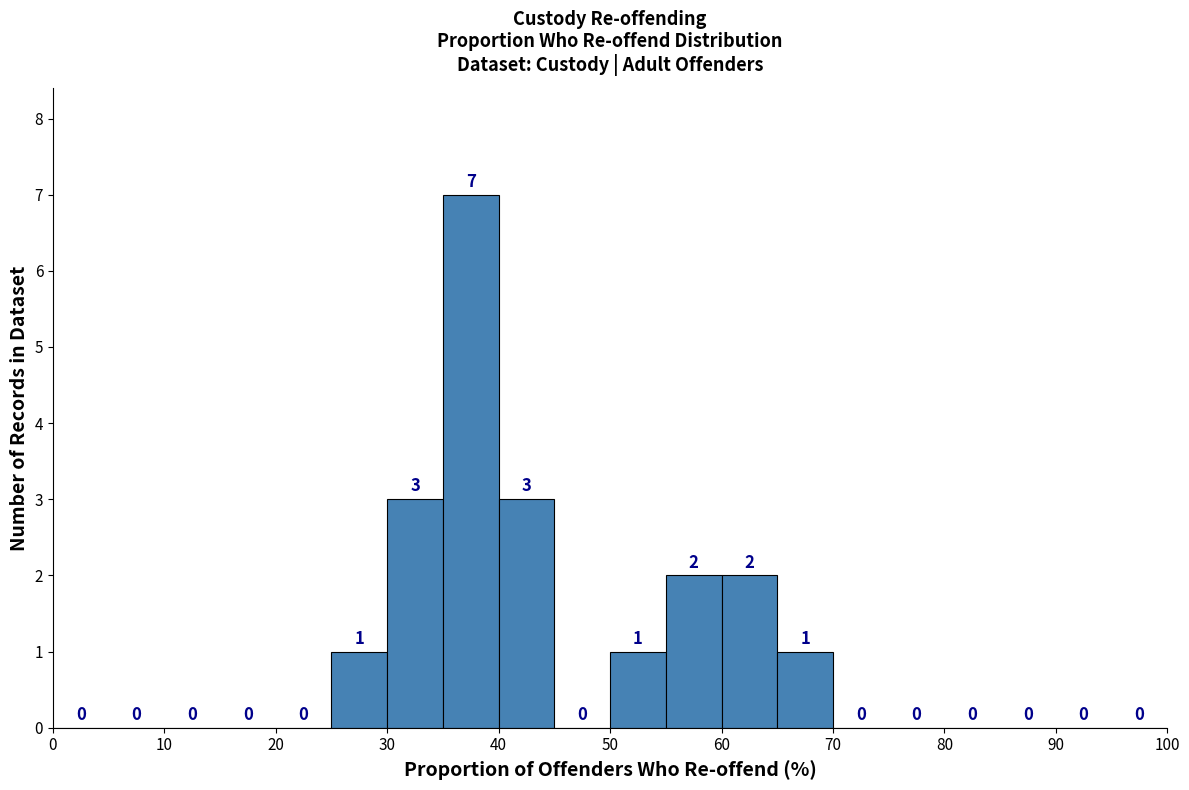

Reading left to right, list every bar in this chart as the range it spans on the x-axis followed by its height.

0 to 5: 0
5 to 10: 0
10 to 15: 0
15 to 20: 0
20 to 25: 0
25 to 30: 1
30 to 35: 3
35 to 40: 7
40 to 45: 3
45 to 50: 0
50 to 55: 1
55 to 60: 2
60 to 65: 2
65 to 70: 1
70 to 75: 0
75 to 80: 0
80 to 85: 0
85 to 90: 0
90 to 95: 0
95 to 100: 0